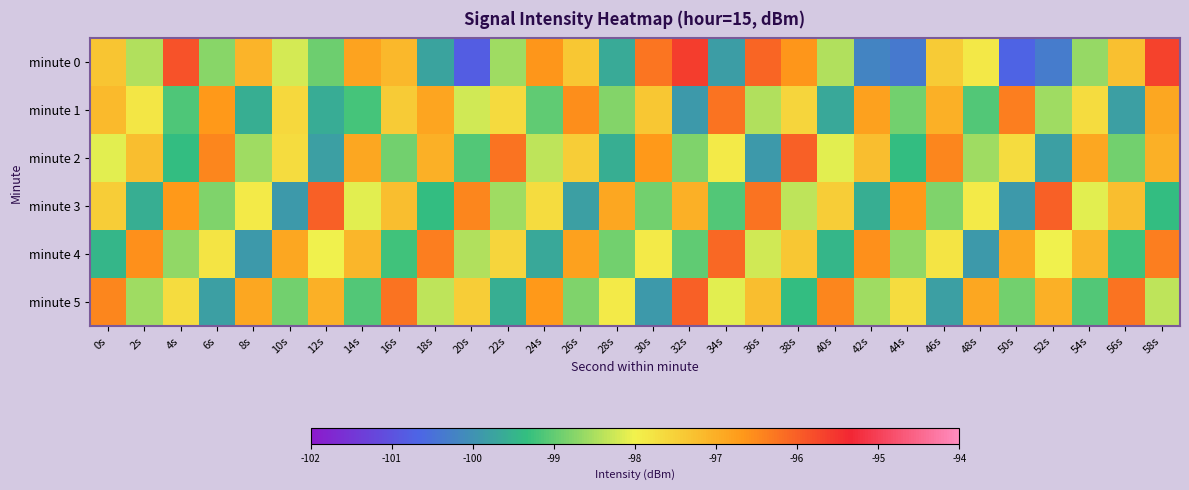

What is the greatest value displayed?

-95.6